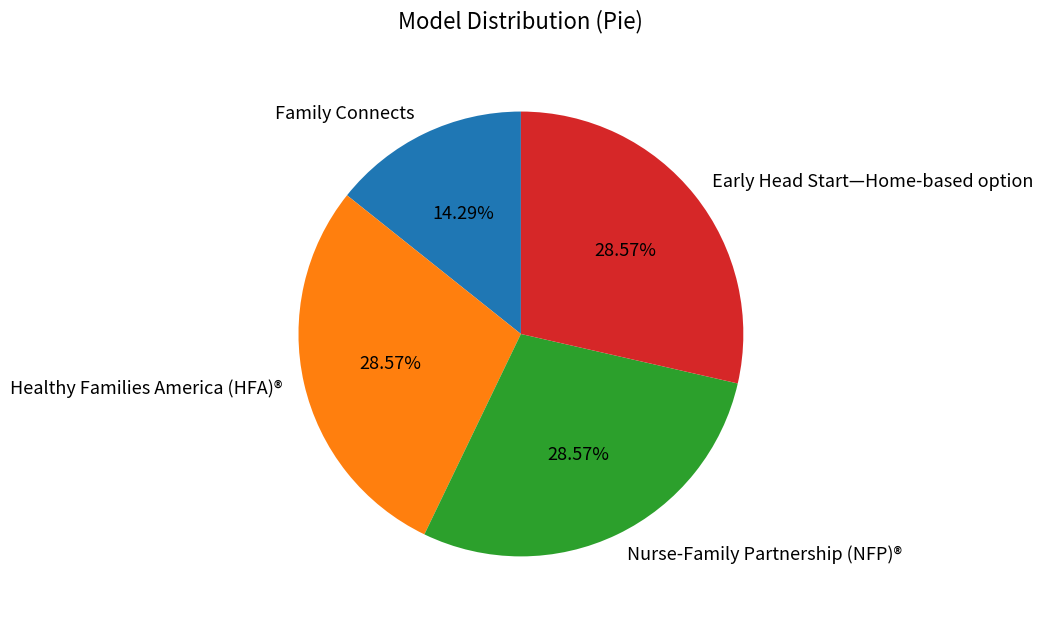

The Family Connects slice represents 14% of the pie. True or false?

True